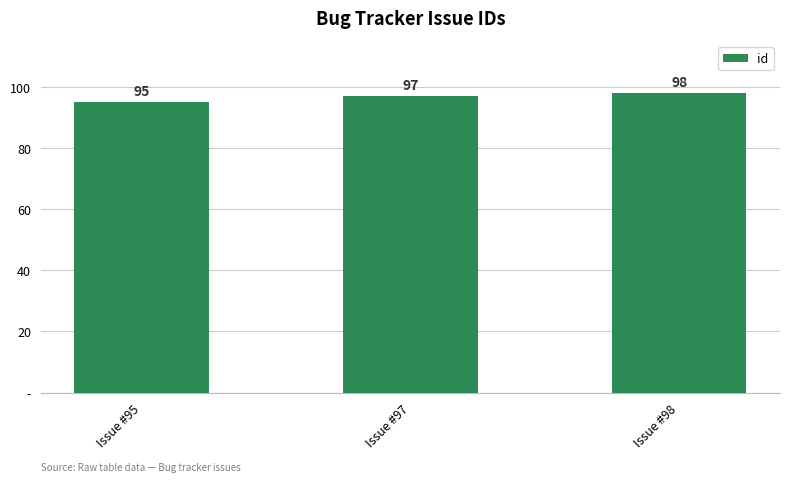

Where is the data nearest to the value 96?

Issue #95